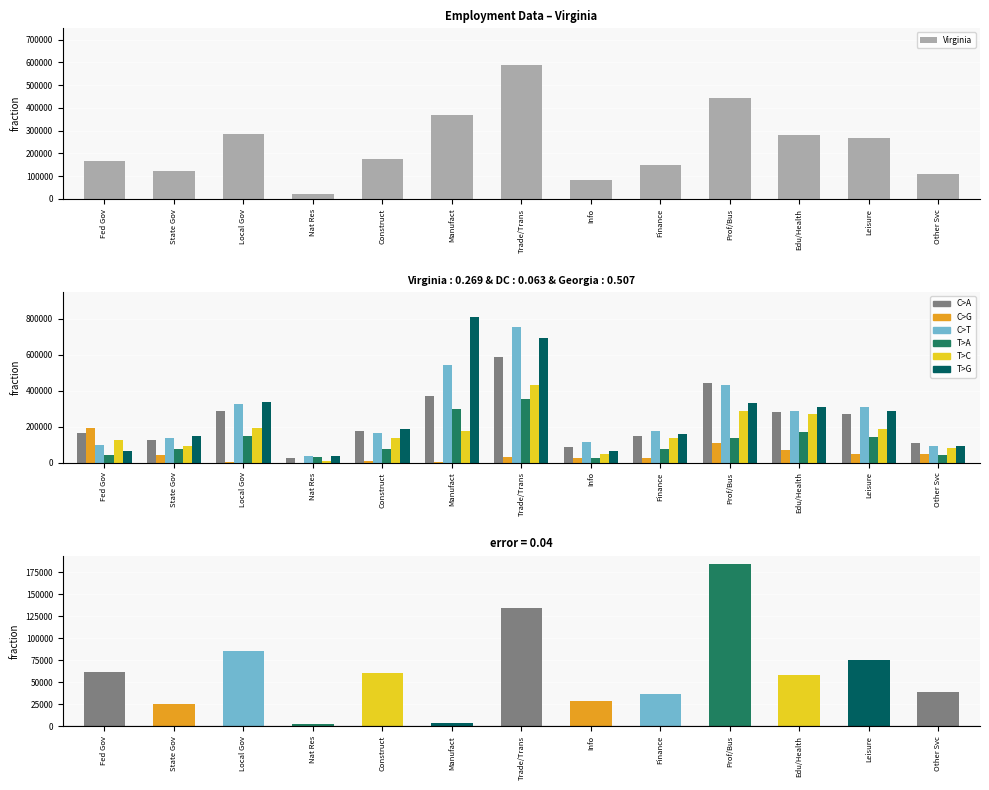

Between Prof/Bus and Info, which is larger?

Prof/Bus